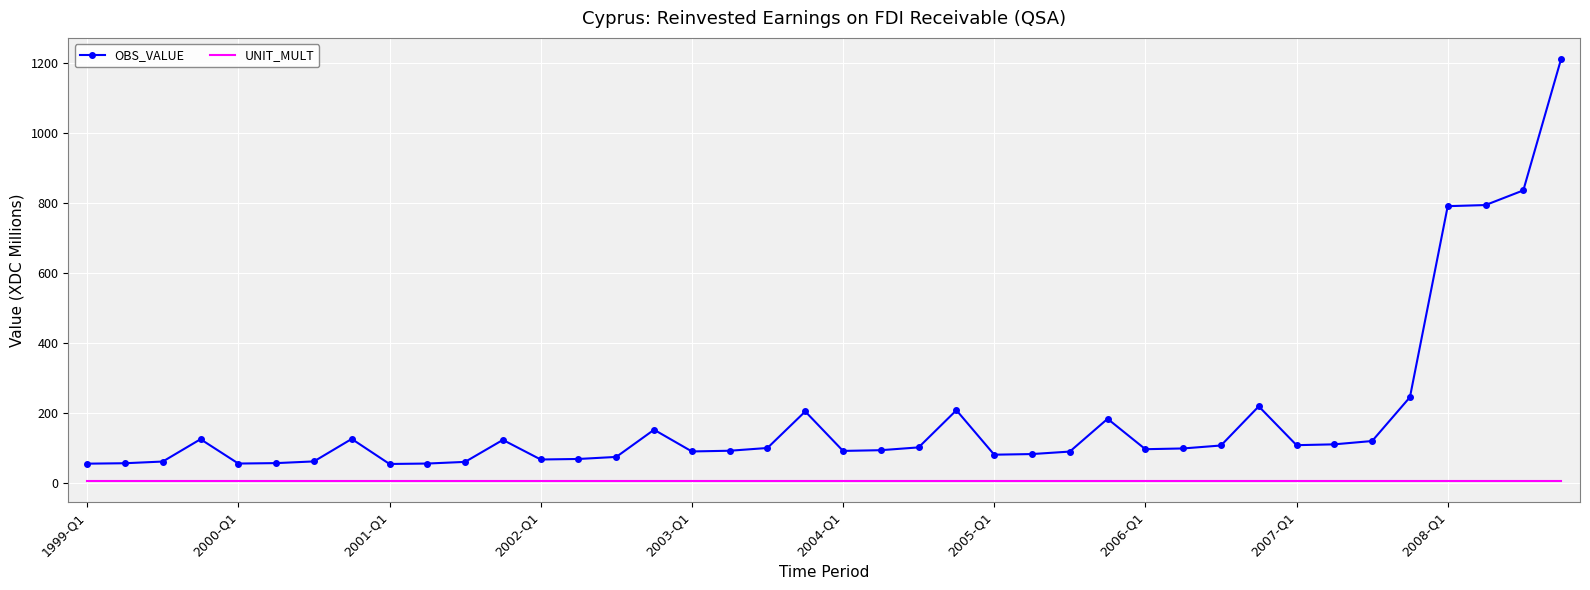

What is the highest value of the OBS_VALUE series?

1210.5